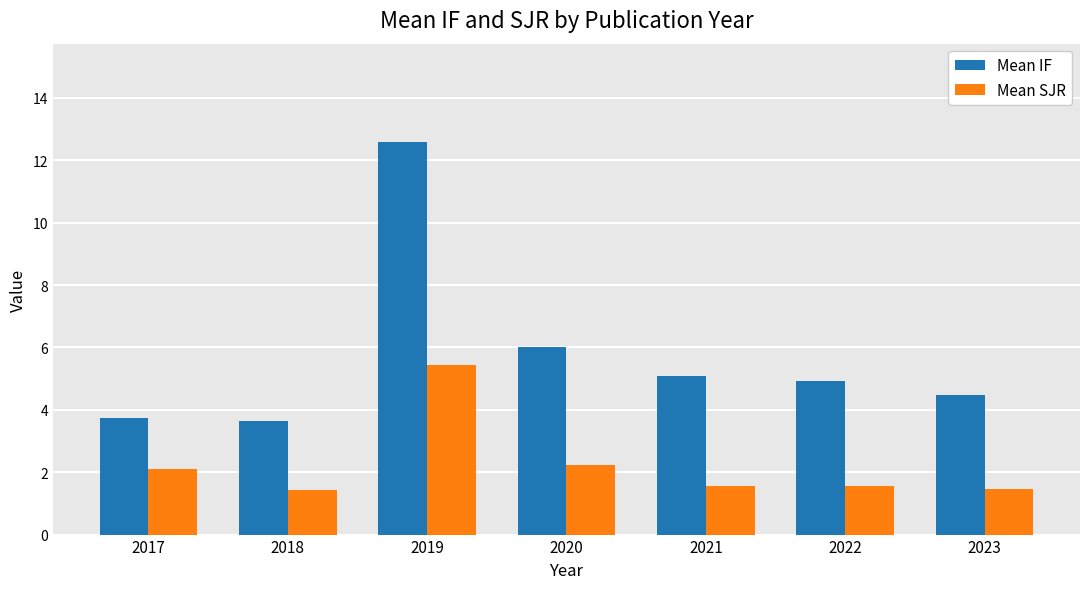

Count the number of data series in this chart.

2